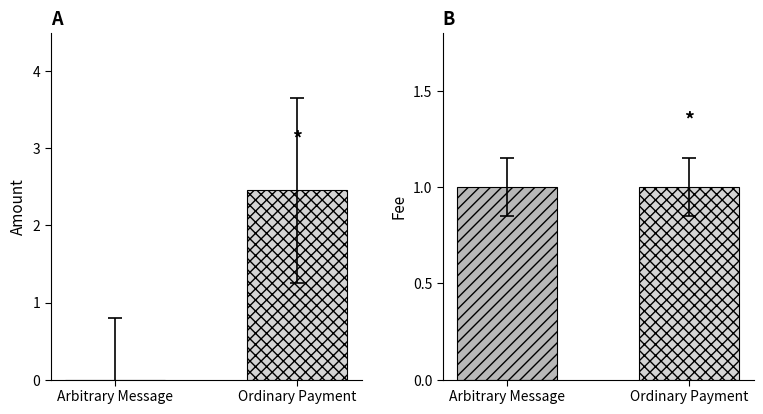

Which series has the largest total across all categories?

Amount